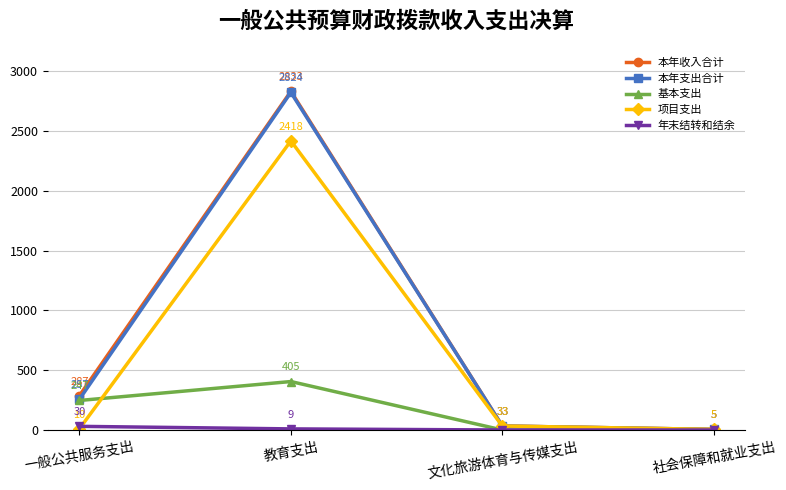

What is the difference between the 基本支出 values at 一般公共服务支出 and 文化旅游体育与传媒支出?

246.9